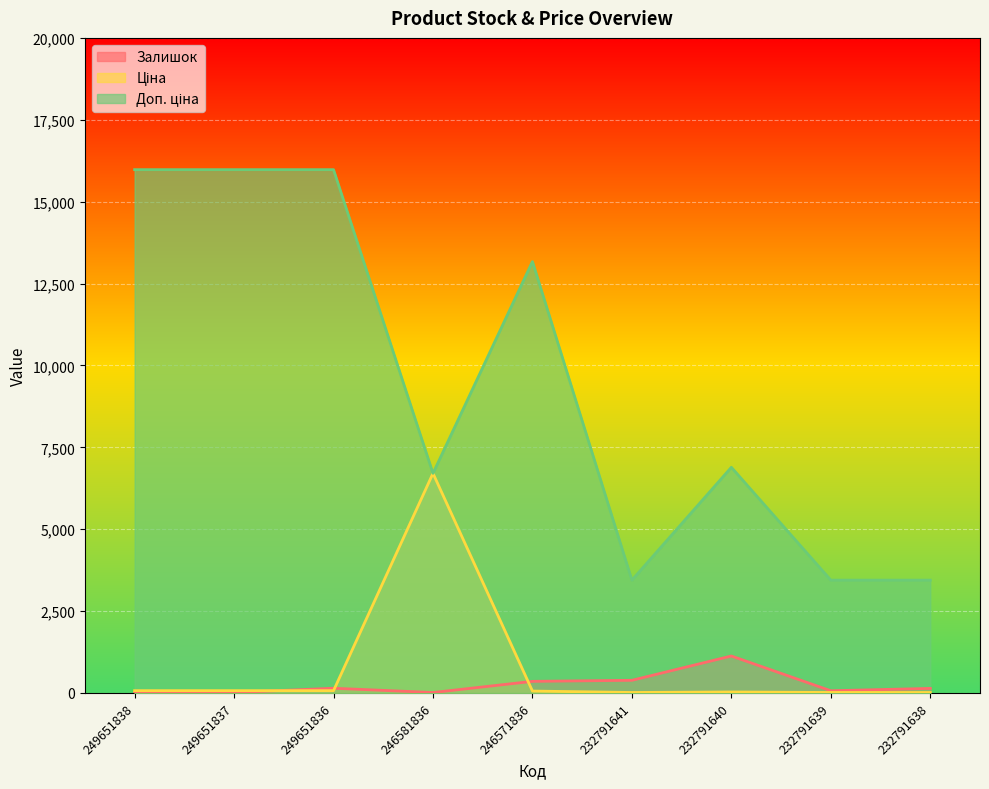

Reading right to left, transcribe all the data shown in this chart.

Залишок: 140.0	68.0	1129.0	387.0	355.0	14.0	145.0	13.0	19.0
Ціна: 15.3	15.3	30.6	15.3	58.5	6705.7	71.0	71.0	71.0
Доп. ціна: 3445.0	3445.0	6890.0	3445.0	13171.5	6705.7	15977.2	15977.2	15977.2